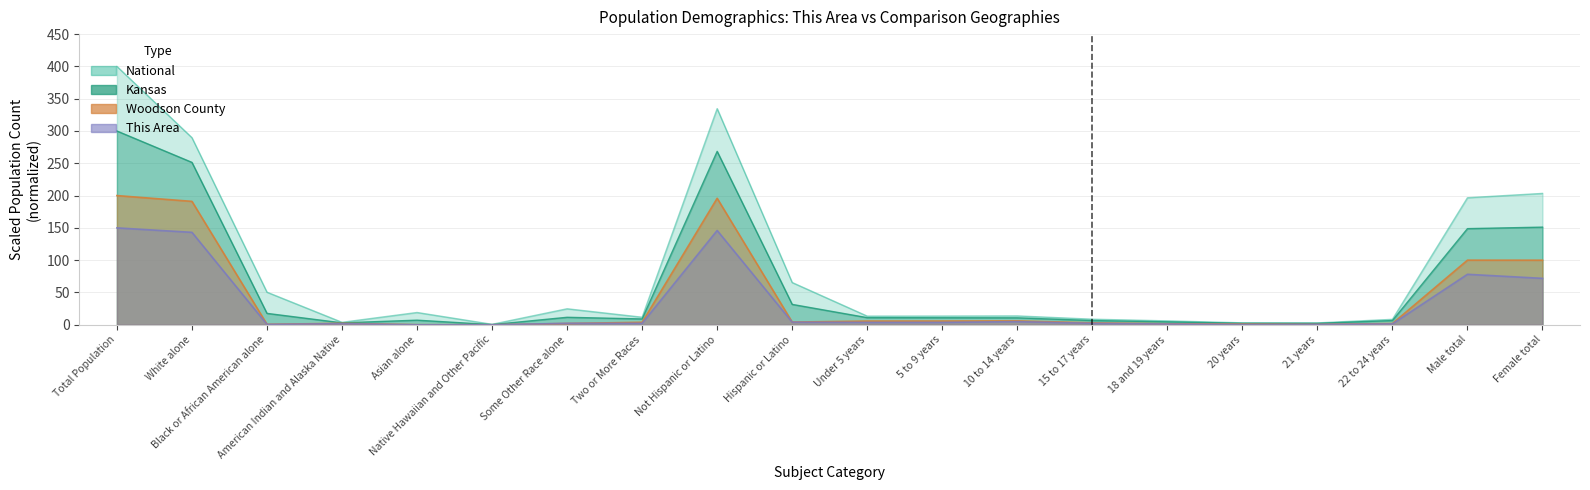

What value does the This Area series have at 18 and 19 years?

1.1